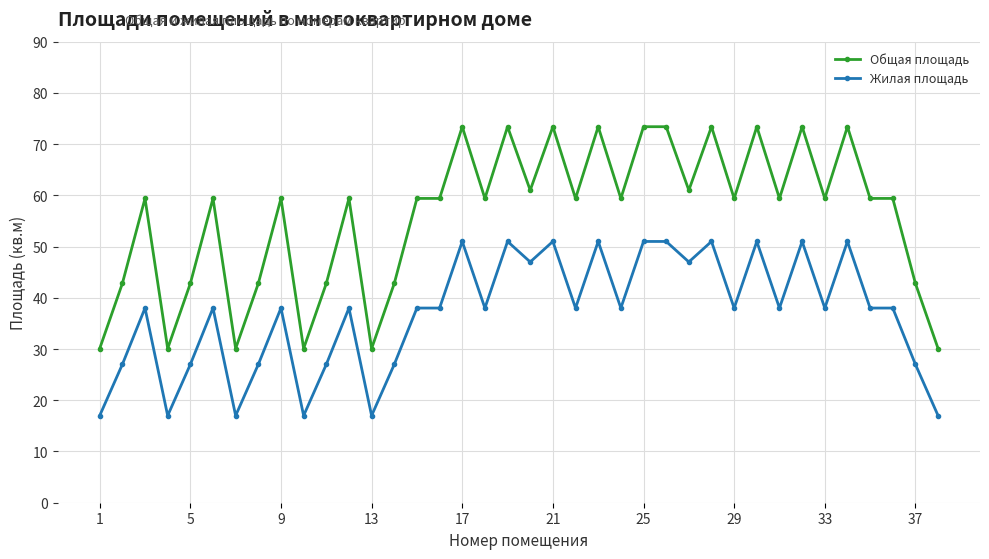

True or false: Жилая площадь has more than 0 interior local peaks.

True